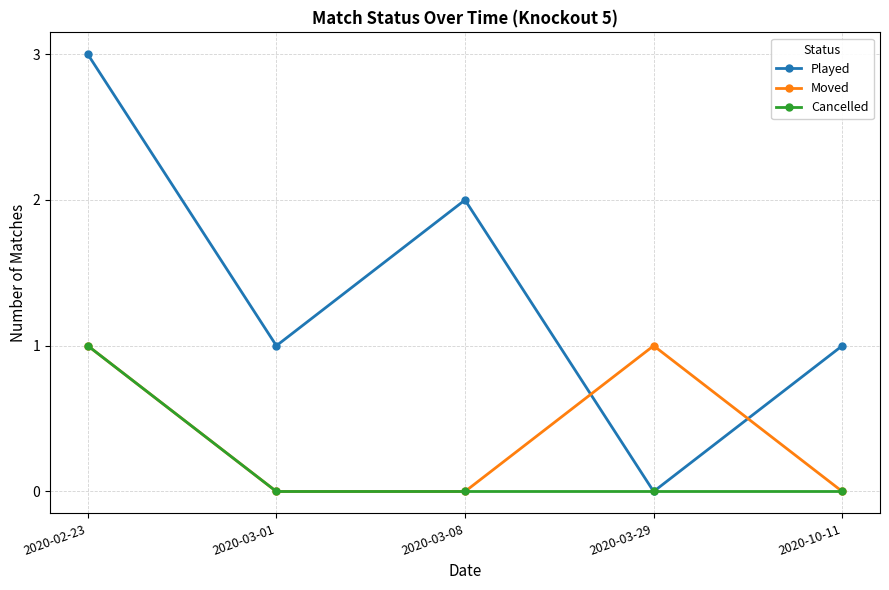

Which series has the largest total across all categories?

Played